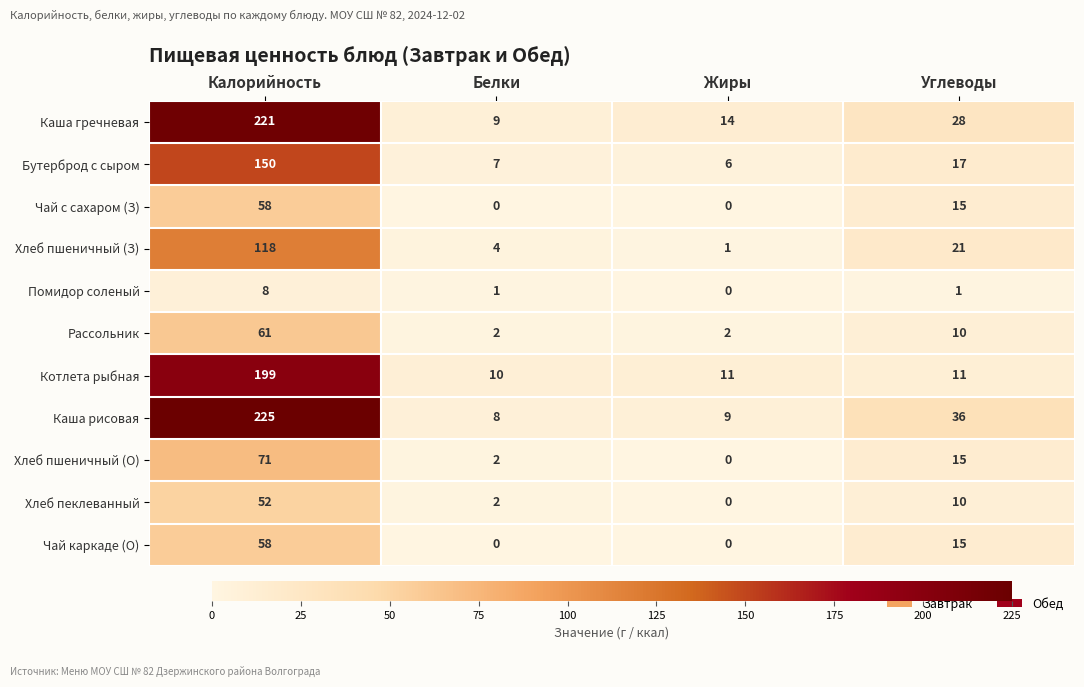

Where does the Котлета рыбная series first go above 11?

Калорийность